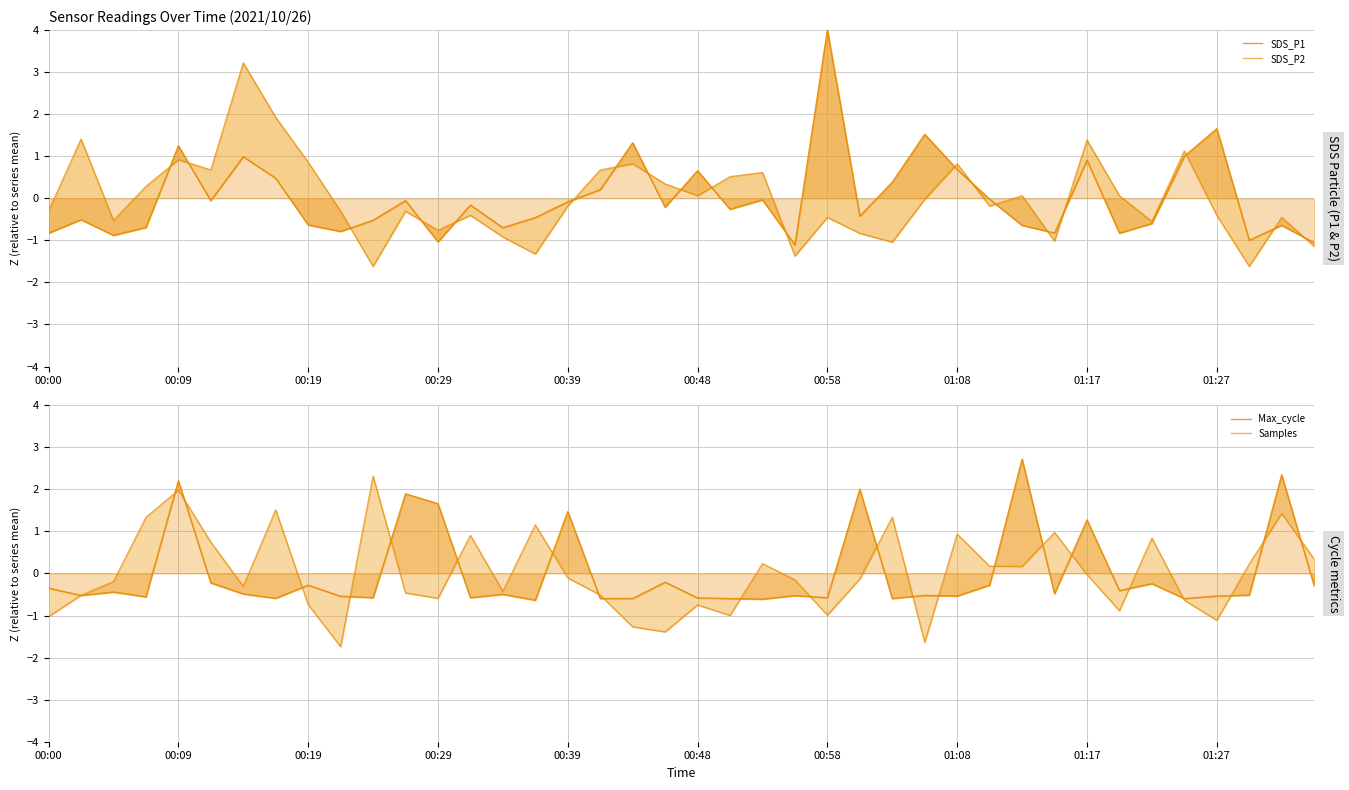

True or false: SDS_P2 and Max_cycle intersect in this chart.

True